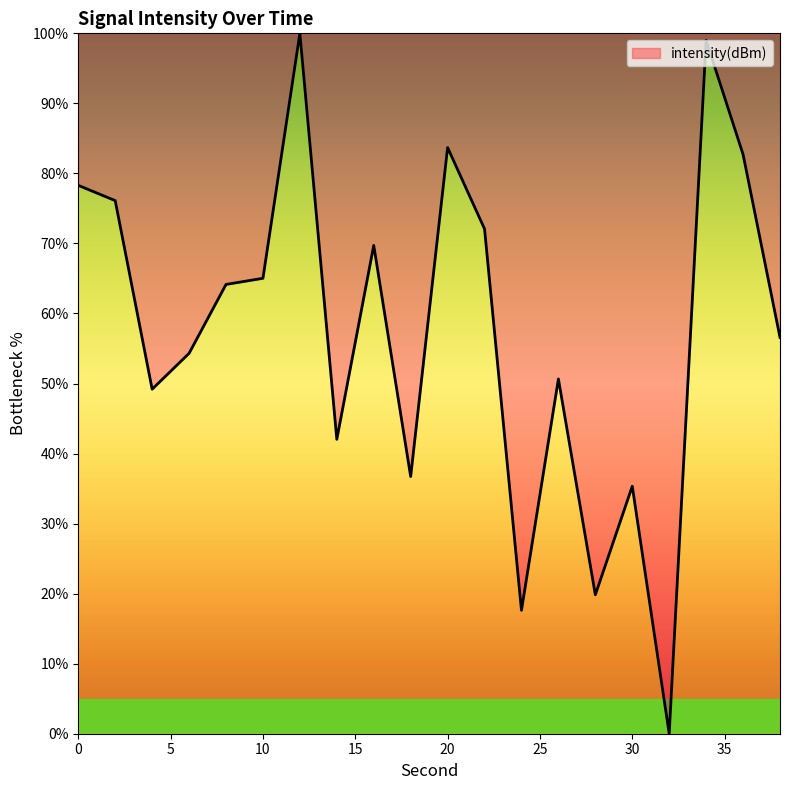

What is the difference between the maximum and minimum values?

100.0